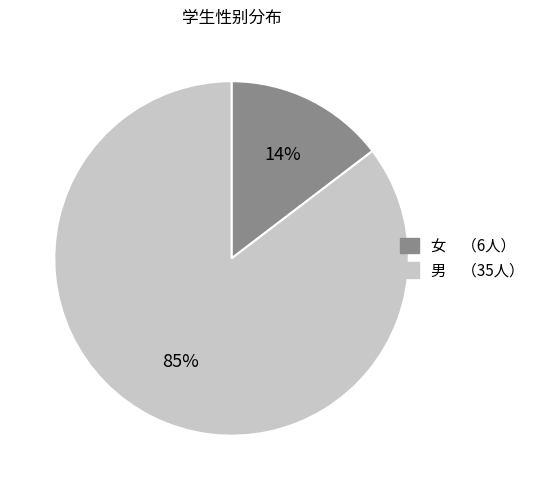

Approximately how many times larger is the value at 男 compared to 女?

5.8